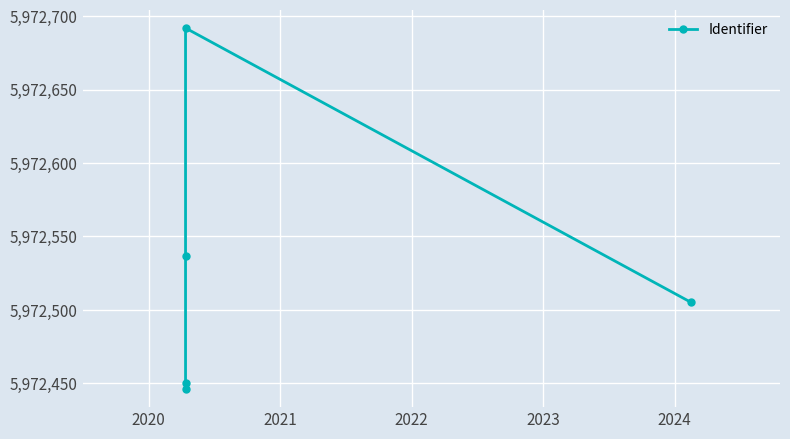

True or false: there are more than 1 points higher than both neighbors.

False